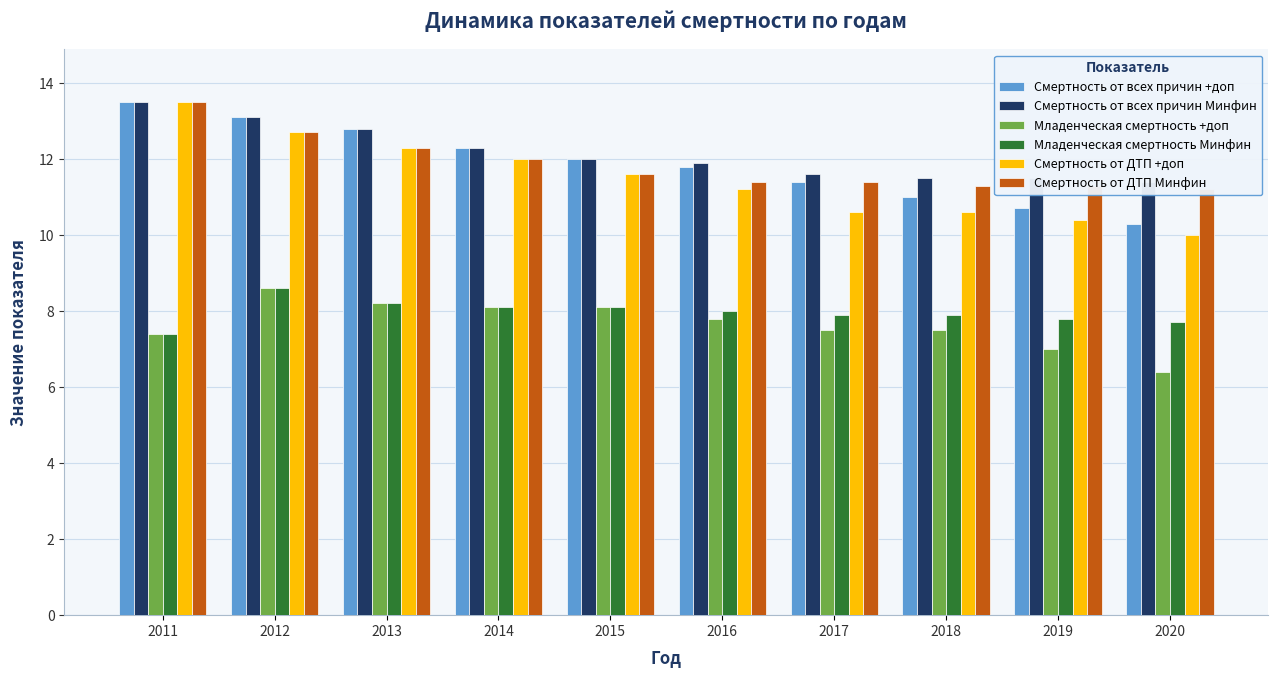

Which series has the largest range (max minus min)?

Смертность от ДТП +доп